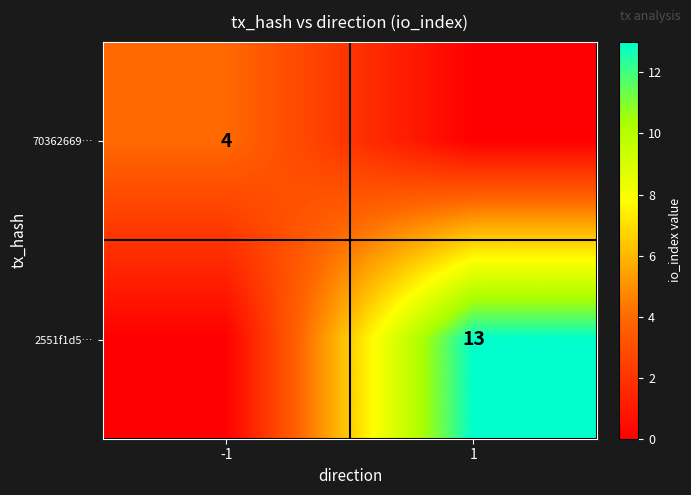

At which category does the chart reach its minimum across all series?

1